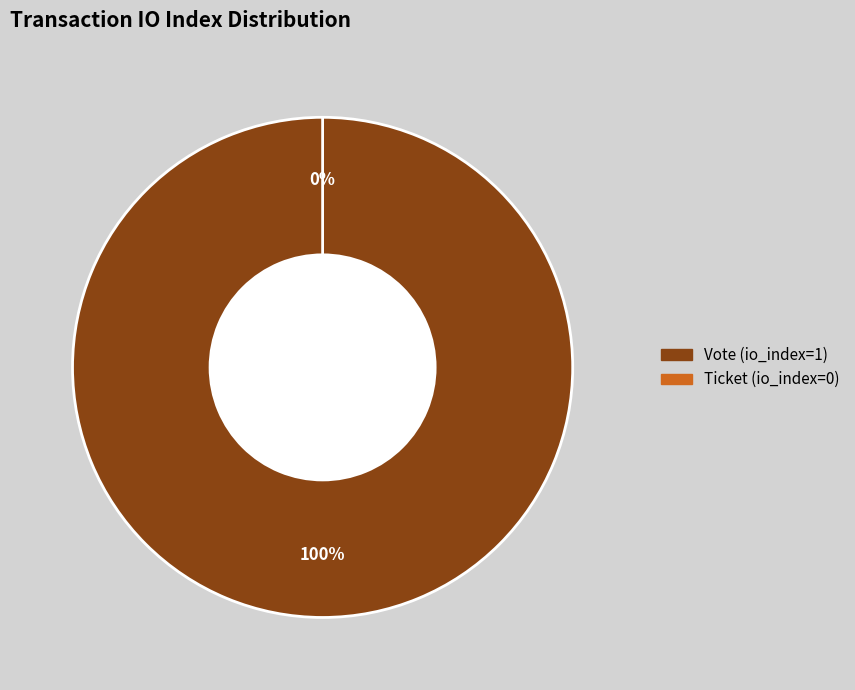

How many segments does this pie chart have?

2